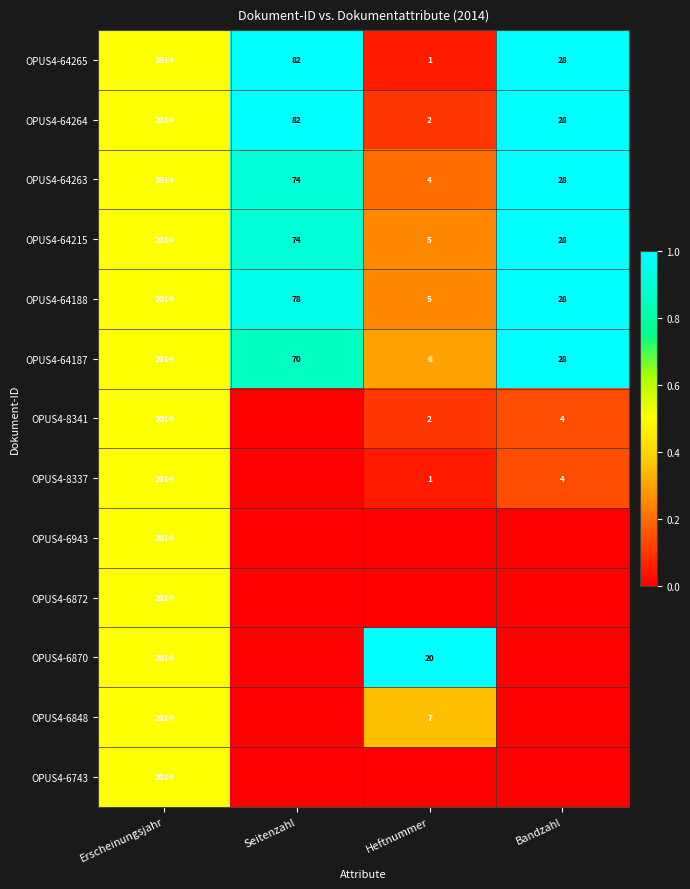

What is the difference between the OPUS4-64187 values at Erscheinungsjahr and Seitenzahl?

1944